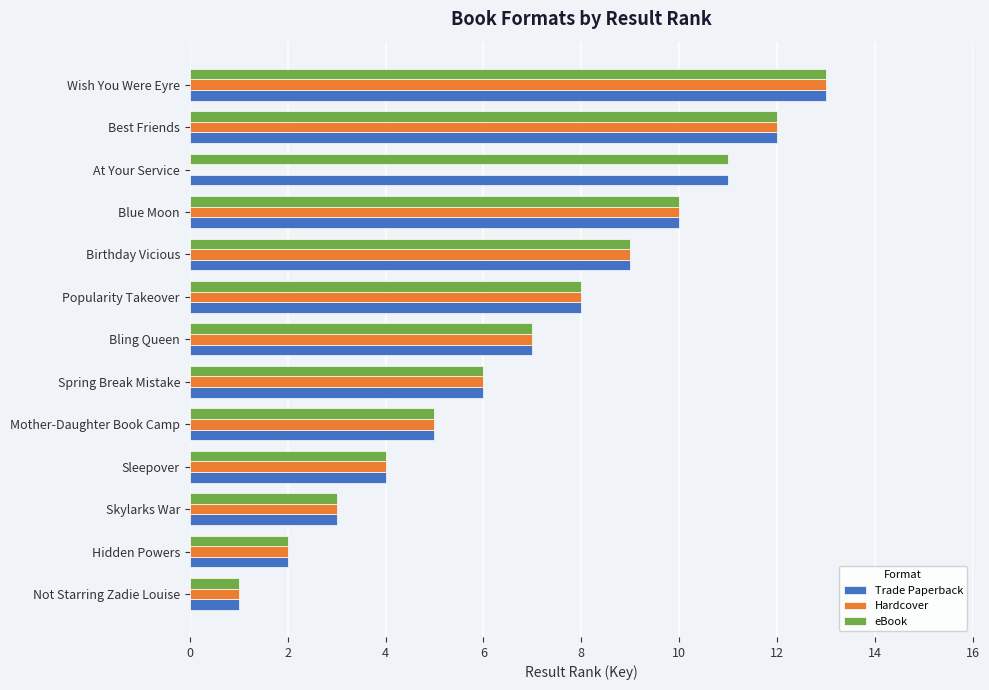

The Trade Paperback series shows 2 at Not Starring Zadie Louise. True or false?

False